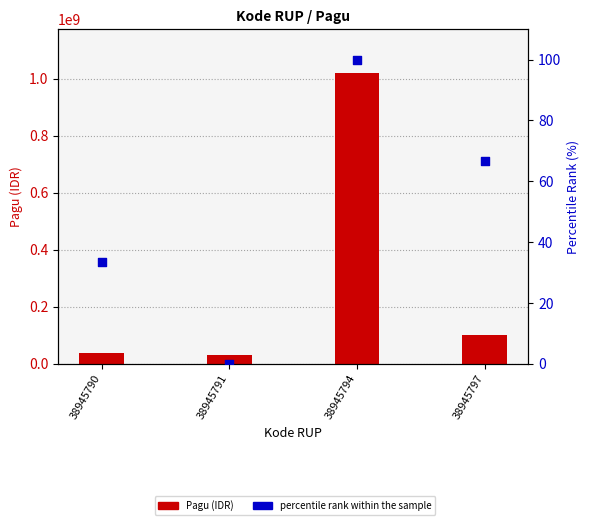

Is the value of percentile rank within the sample at 38945794 greater than the value of Pagu (IDR) at 38945790?

No